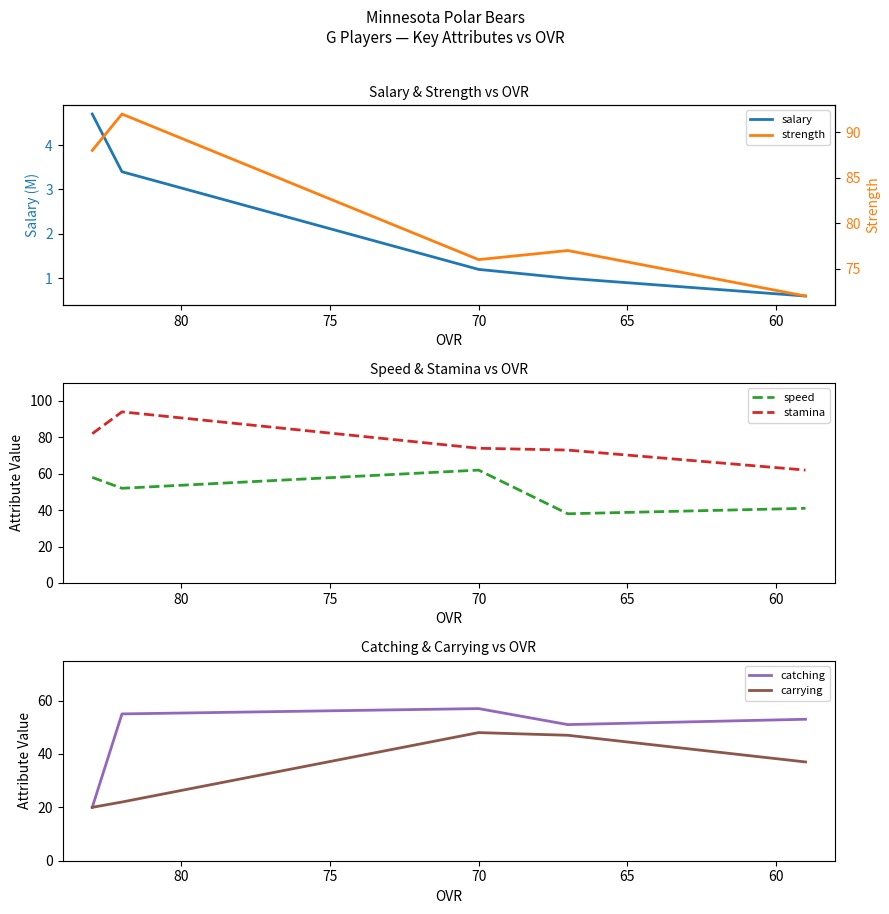

Count the number of data series in this chart.

6